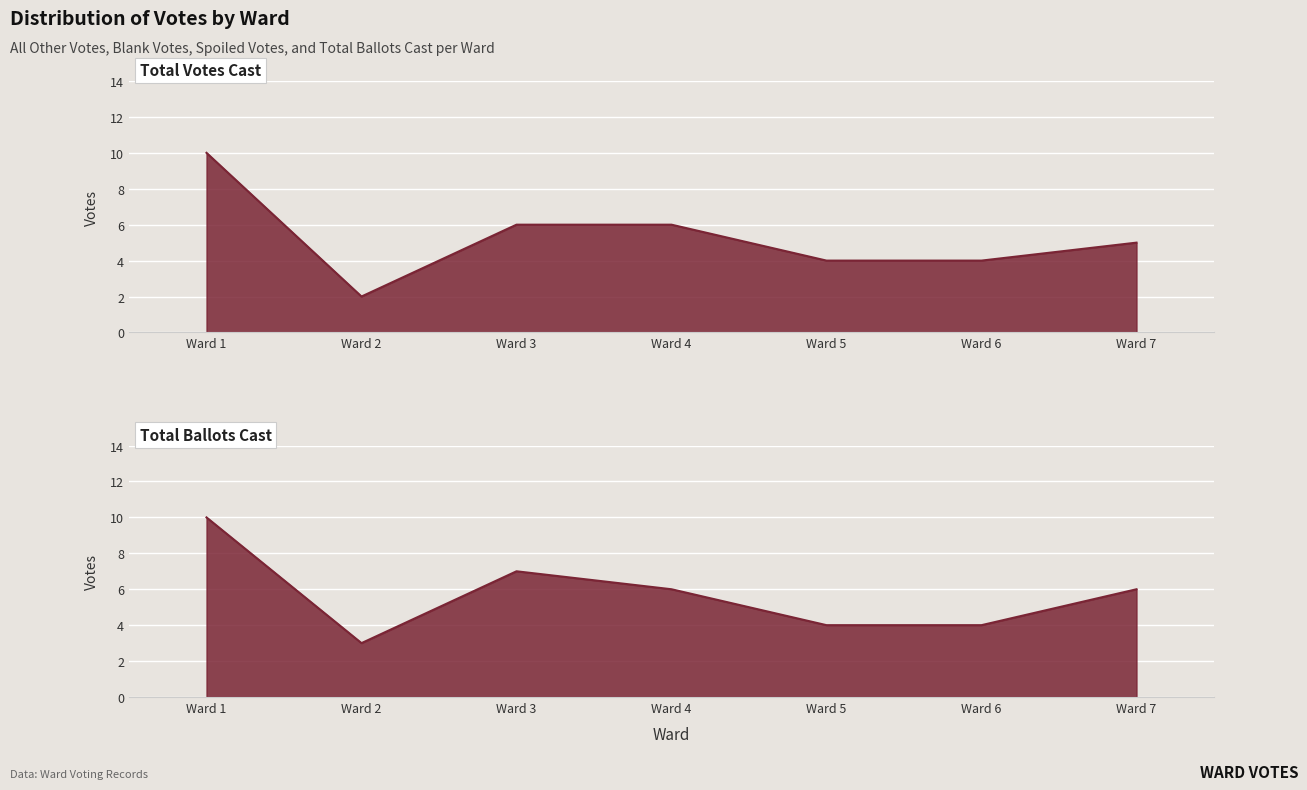

Is it true that Total Votes Cast equals 4 at Ward 6?

True